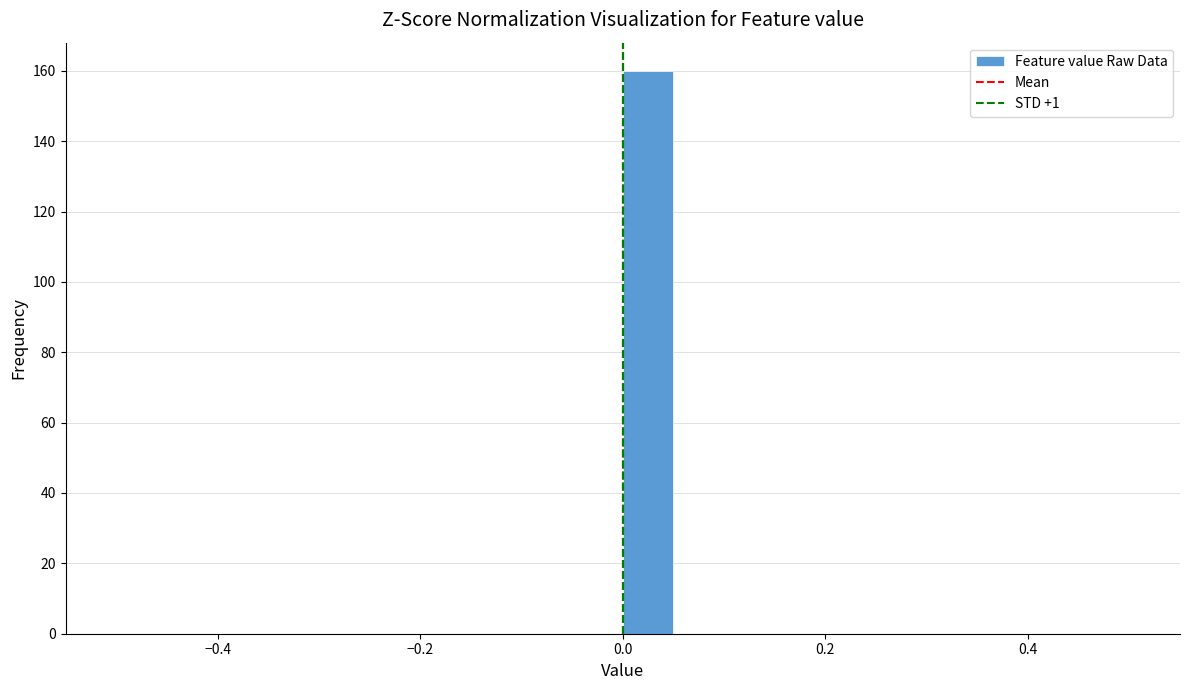

Read against the x-axis, roughly where is the centre of the tallest bar?

0.02